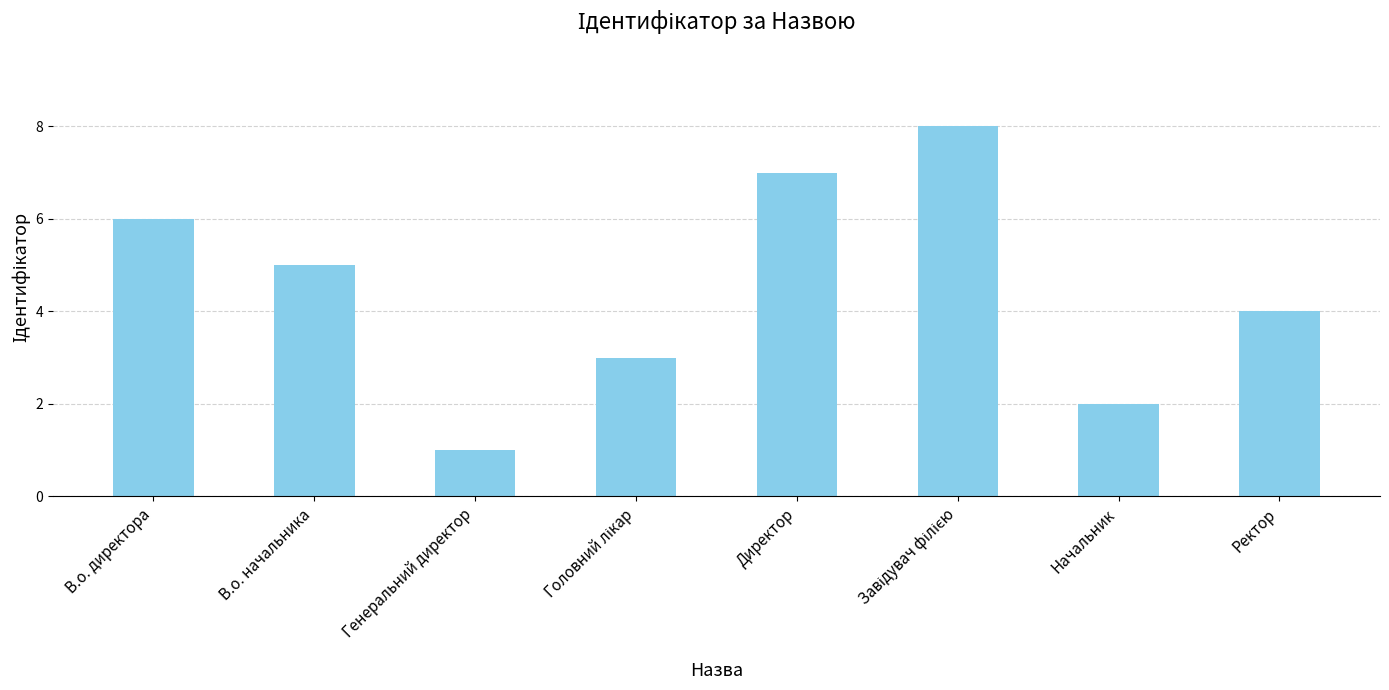

Which category has the lowest value across all series?

Генеральний директор